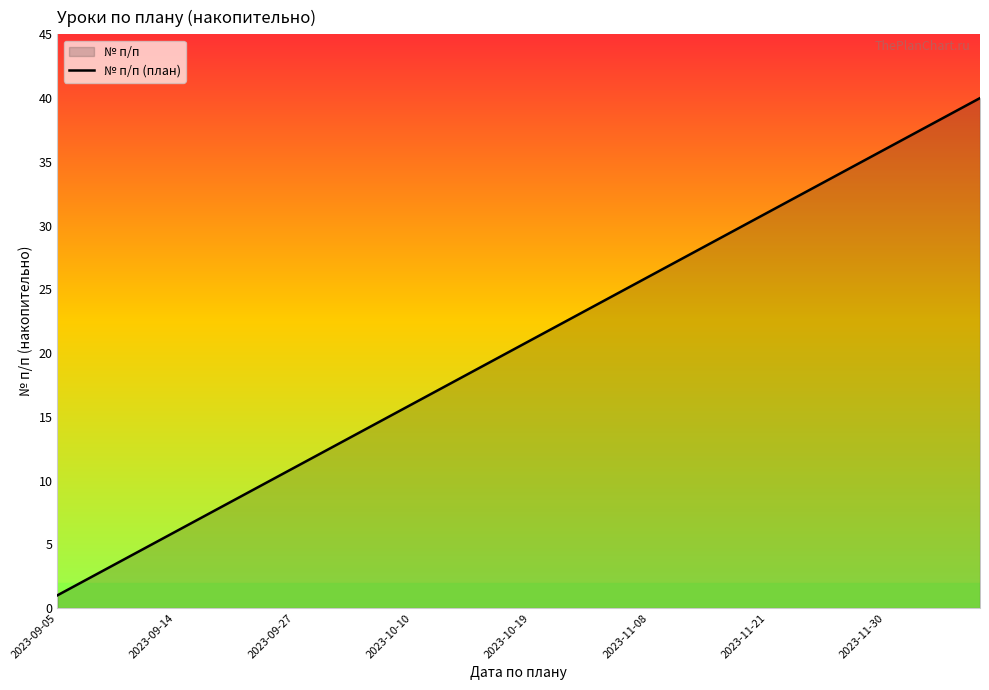

Does the chart have visible grid lines?

No